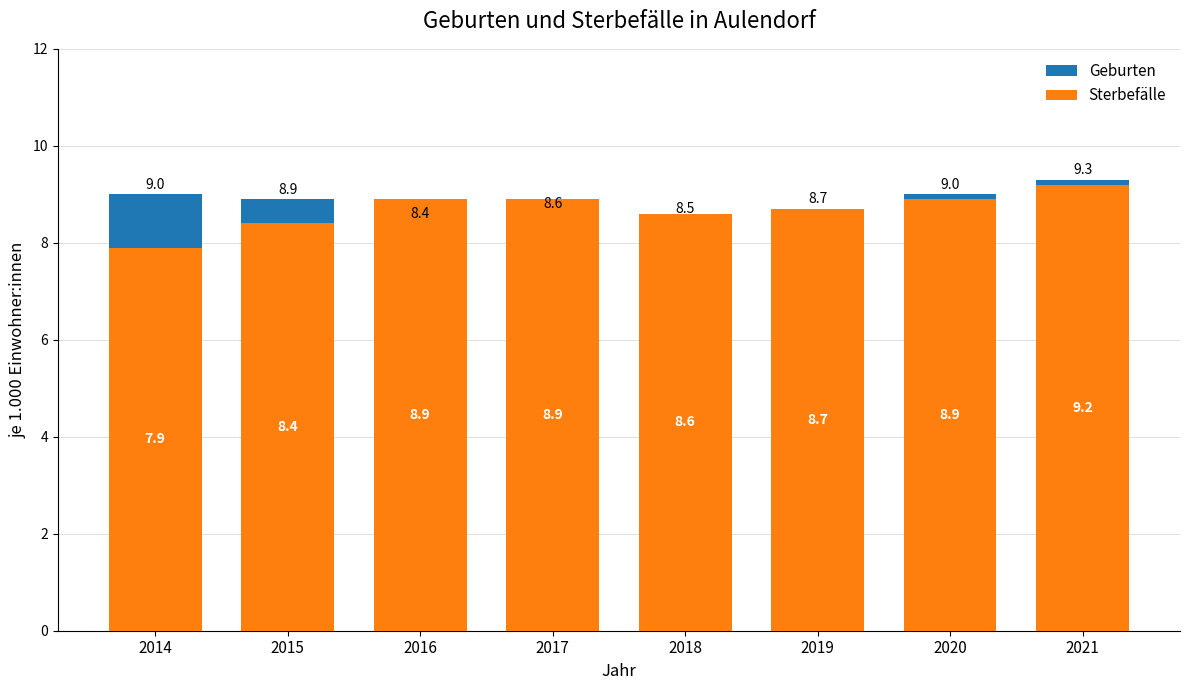

Reading left to right, list all the values displayed in this chart.

Geburten: 2014=9.0	2015=8.9	2016=8.4	2017=8.6	2018=8.5	2019=8.7	2020=9.0	2021=9.3
Sterbefälle: 2014=7.9	2015=8.4	2016=8.9	2017=8.9	2018=8.6	2019=8.7	2020=8.9	2021=9.2